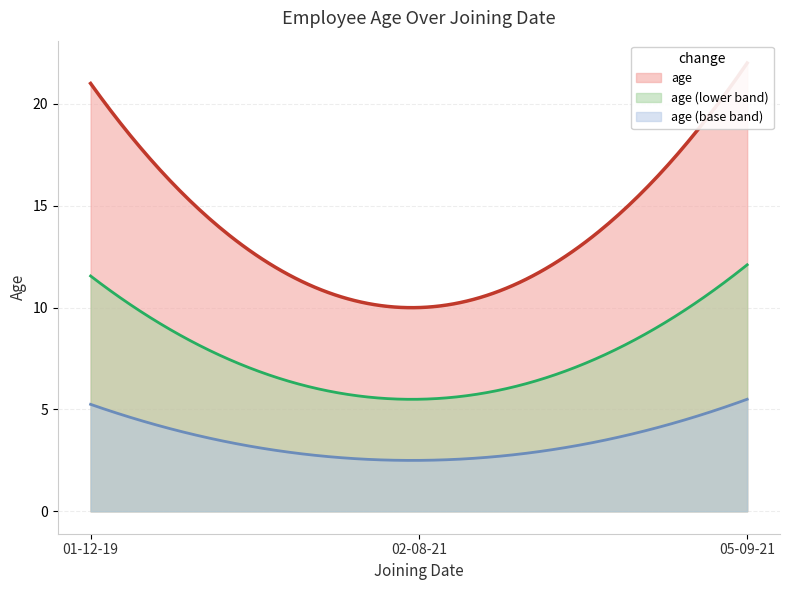

How many lines are shown in the chart?

1